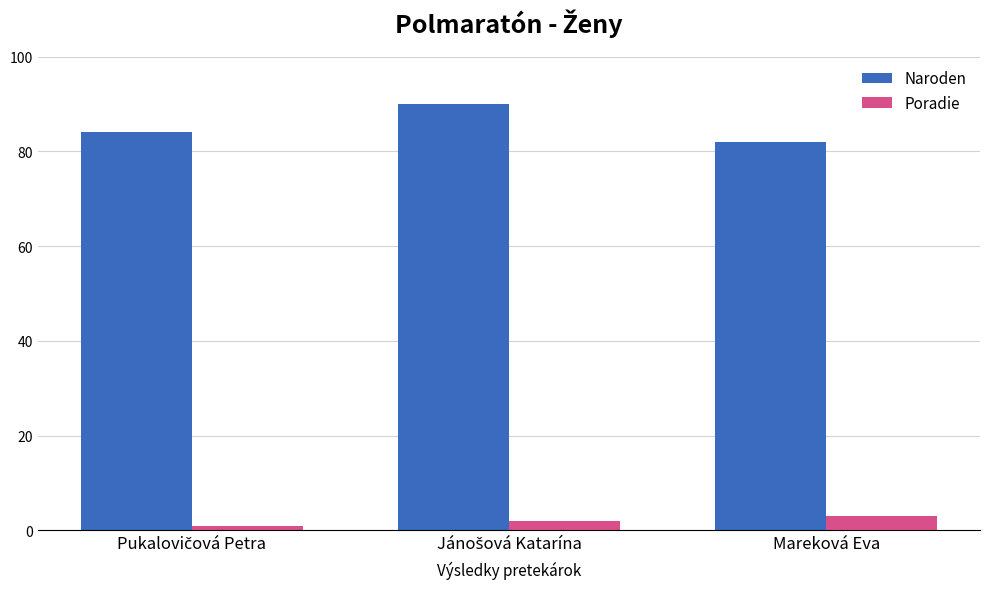

How many bars are there in each group?

2